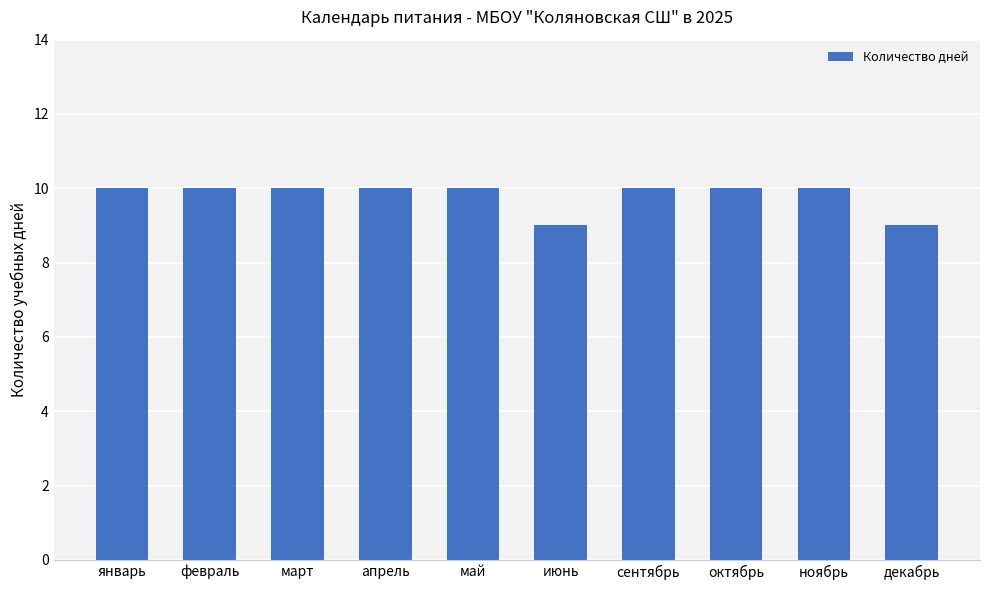

Reading left to right, list all the values displayed in this chart.

10	10	10	10	10	9	10	10	10	9